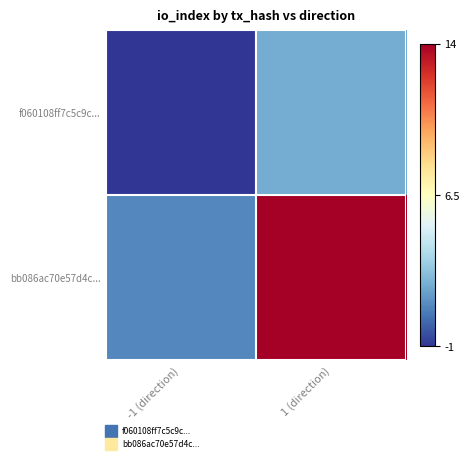

Rank the series at -1 (direction) from highest to lowest value.

bb086ac70e57d4c..., f060108ff7c5c9c...